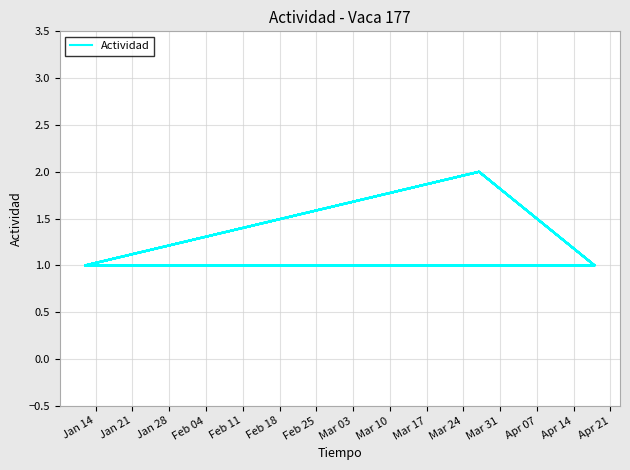

True or false: there are more than 2 points higher than both neighbors.

True